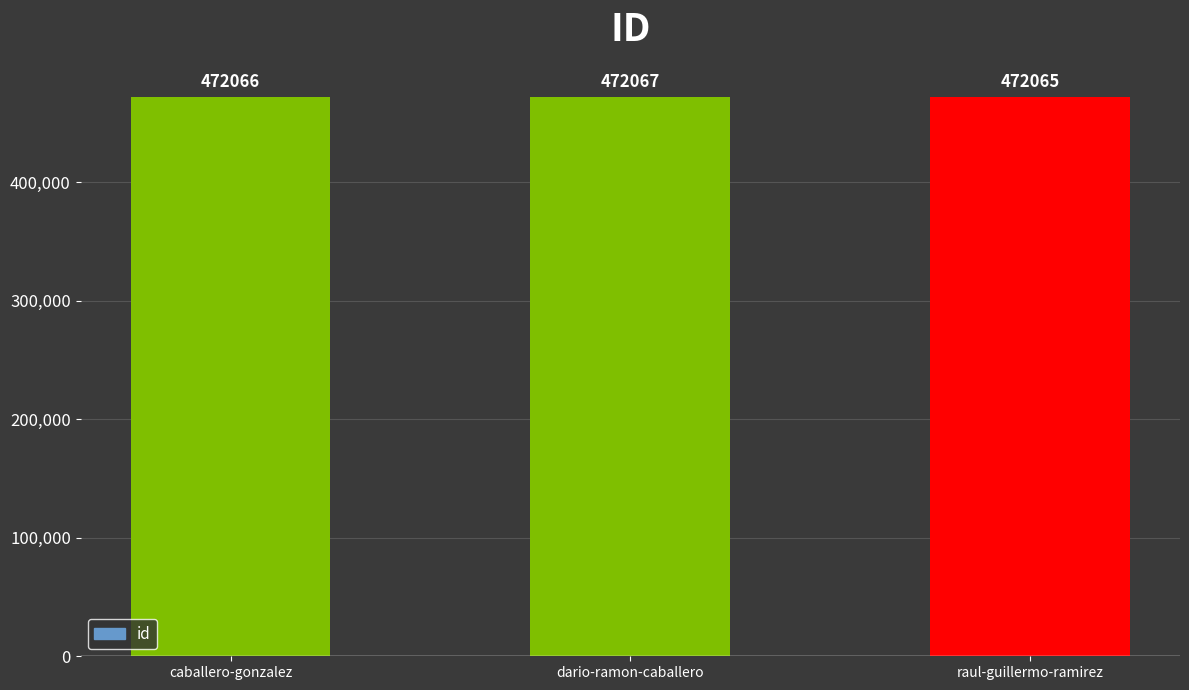

Reading left to right, transcribe all the data shown in this chart.

caballero-gonzalez=472066	dario-ramon-caballero=472067	raul-guillermo-ramirez=472065